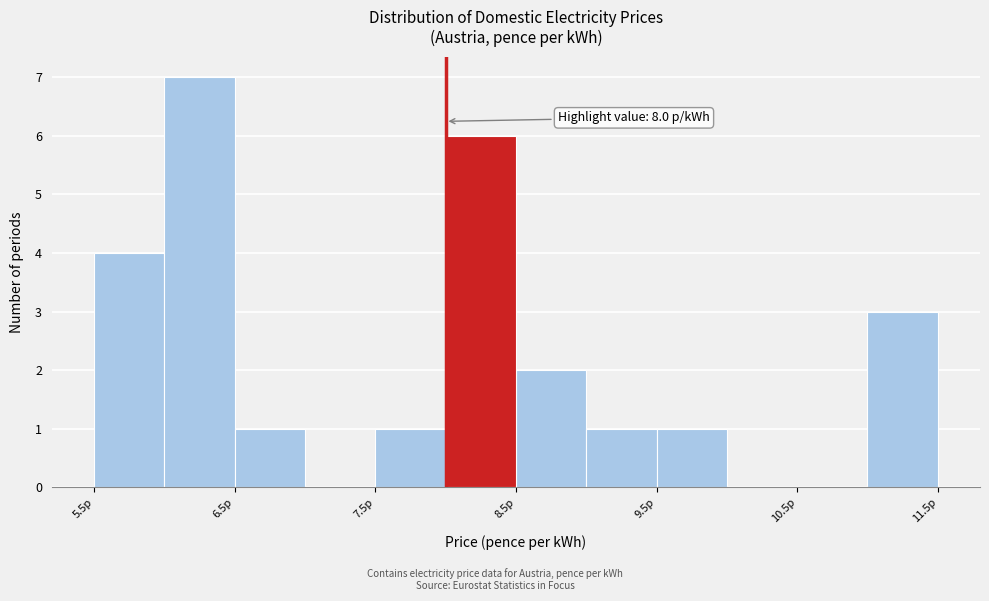

Over which range of the x-axis is the bar tallest?

6.0 to 6.5